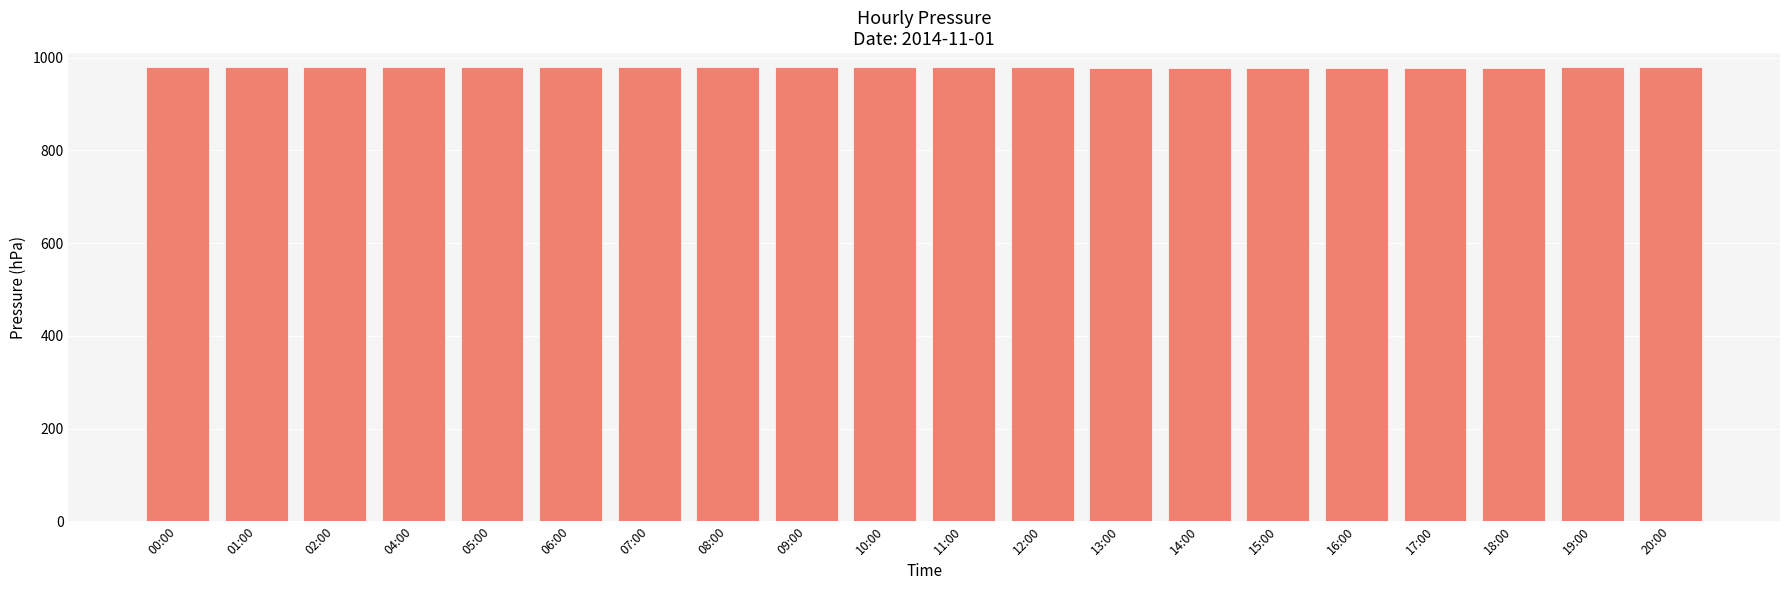

What is the label of the 7th bar from the right?

14:00